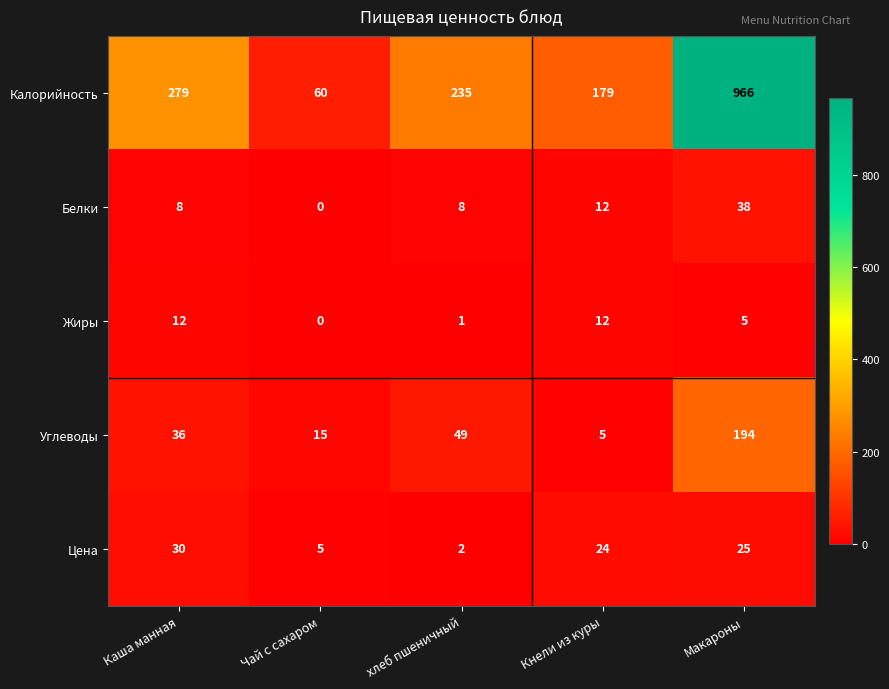

Which series has the largest total across all categories?

Калорийность